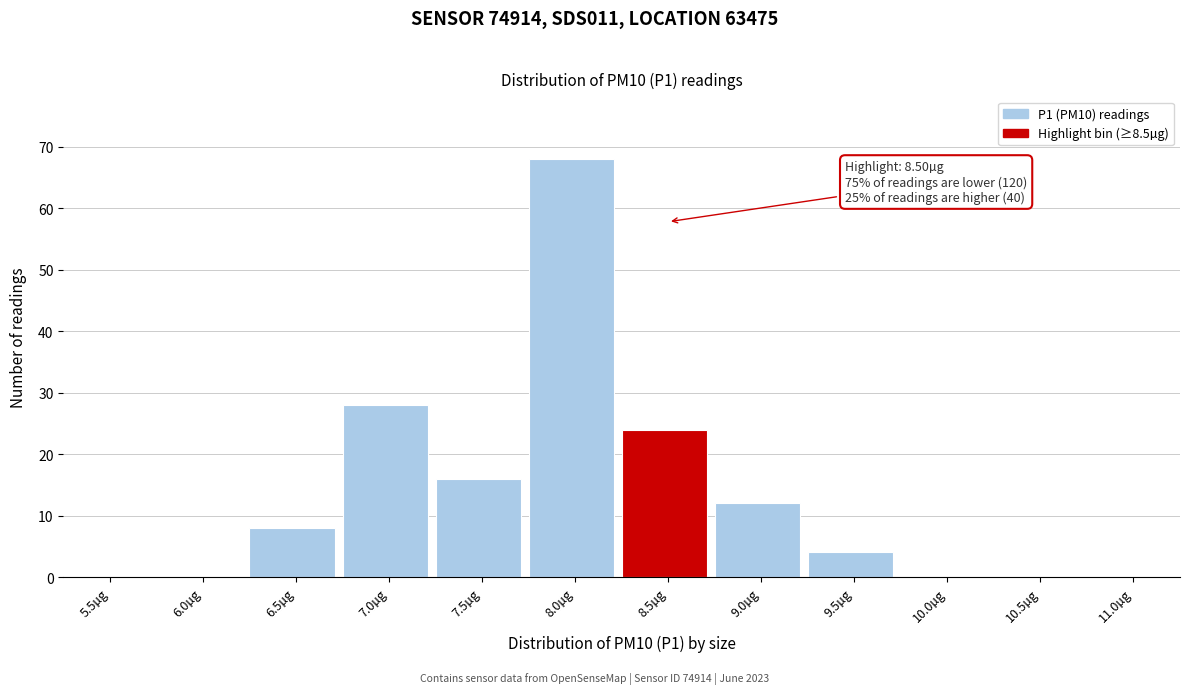

Reading left to right, list all the values displayed in this chart.

5.5µg=0	6.0µg=0	6.5µg=8	7.0µg=28	7.5µg=16	8.0µg=68	8.5µg=24	9.0µg=12	9.5µg=4	10.0µg=0	10.5µg=0	11.0µg=0